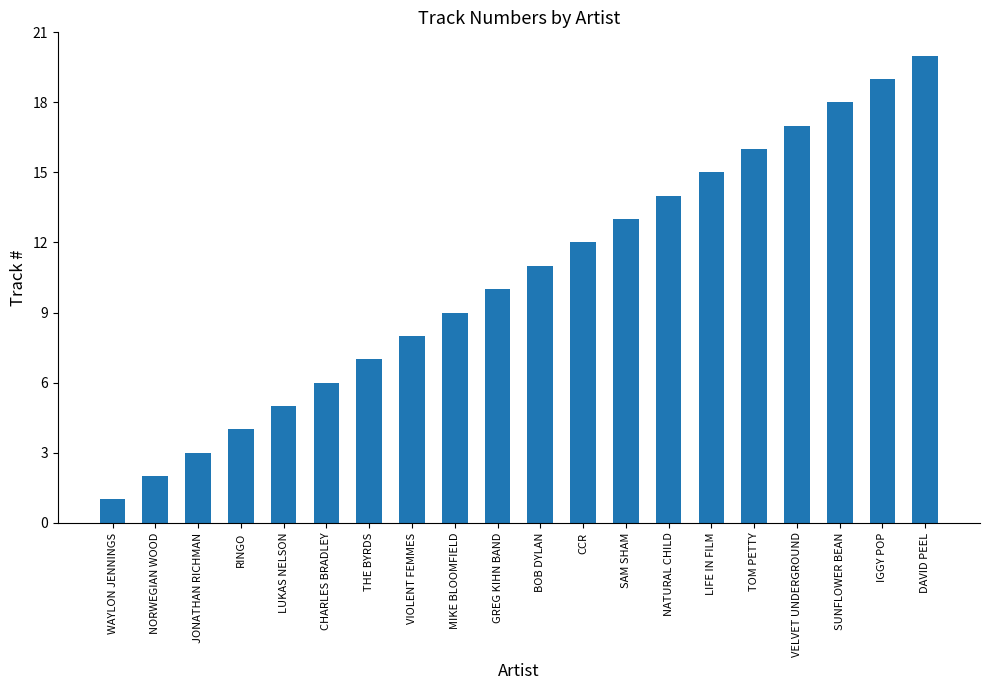

True or false: the data shows 15 at LIFE IN FILM.

True